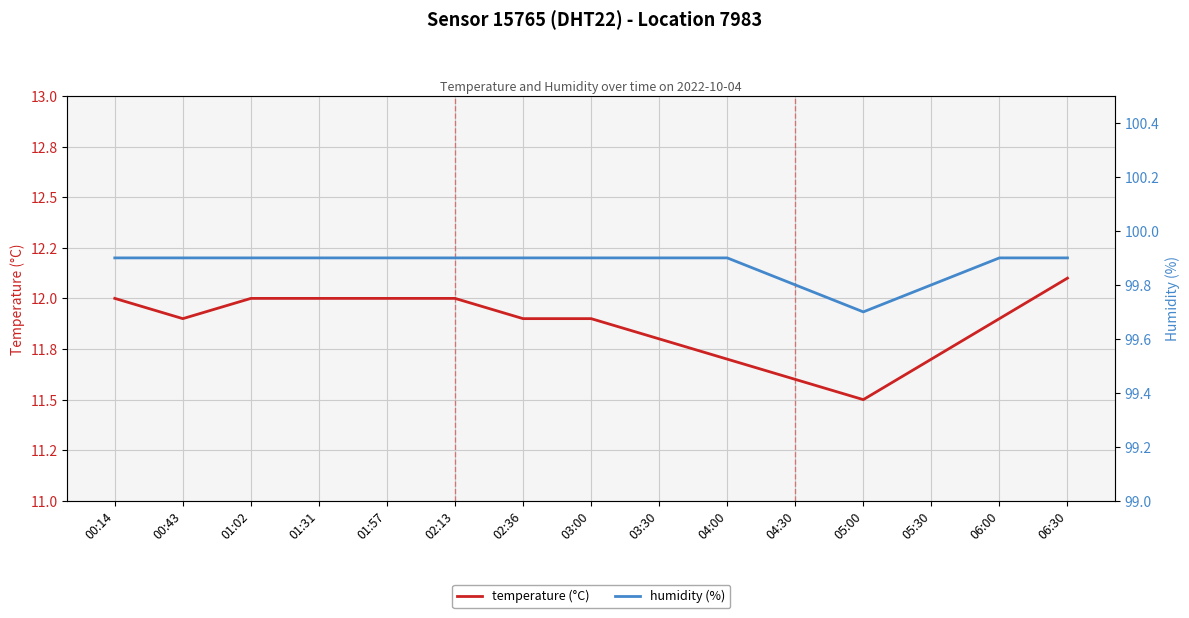

Does the chart display data point markers on the line(s)?

No